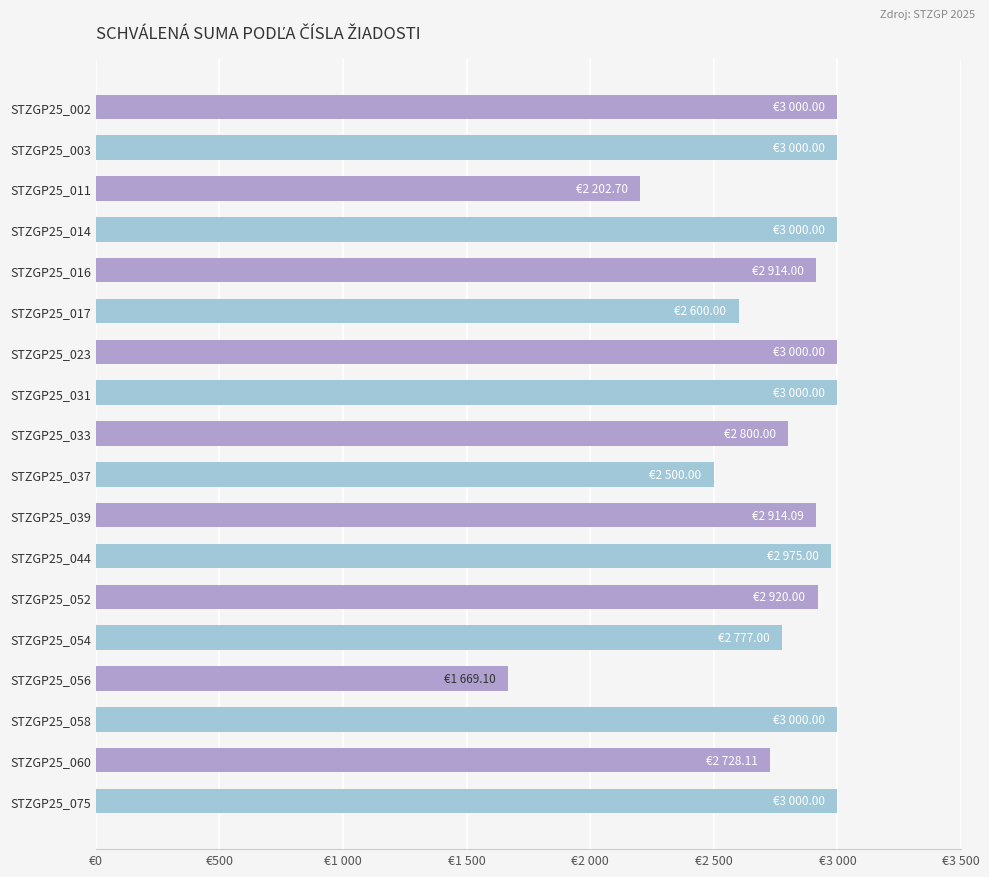

Does the chart contain any negative values?

No